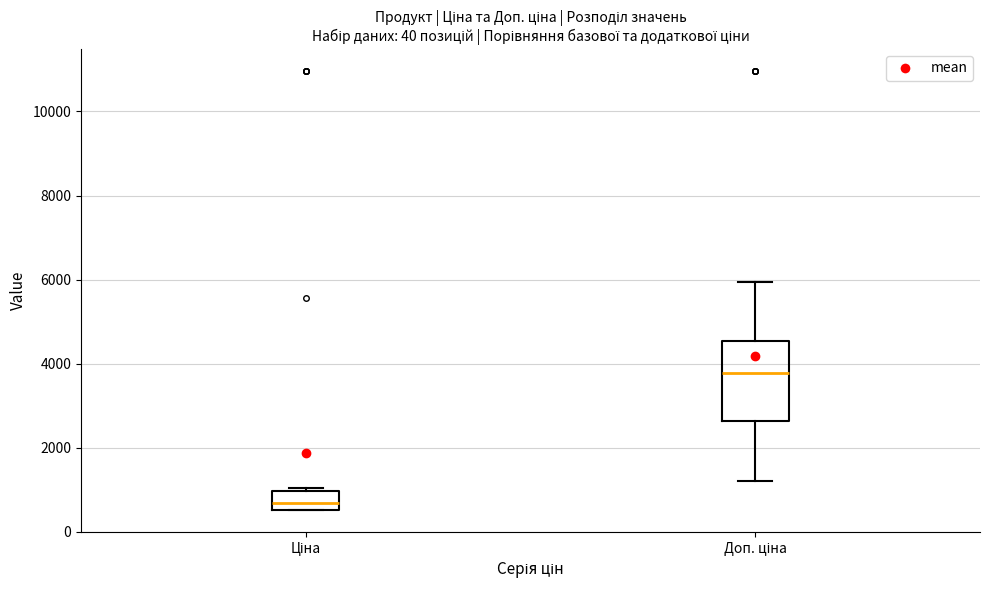

Reading left to right, transcribe this box plot: for each box, give where its median line is, the range the box spans, and where its two whiskers end, as read against the y-axis. The values are not printed on the chart, so give them approximately, as read against the axis.

Ціна: median 600 (just above the box's lower edge), box 600 to 1000, whiskers 600 to 1000 (just above the box's upper edge)
Доп. ціна: median 3800, box 2600 to 4600, whiskers 1200 to 6000